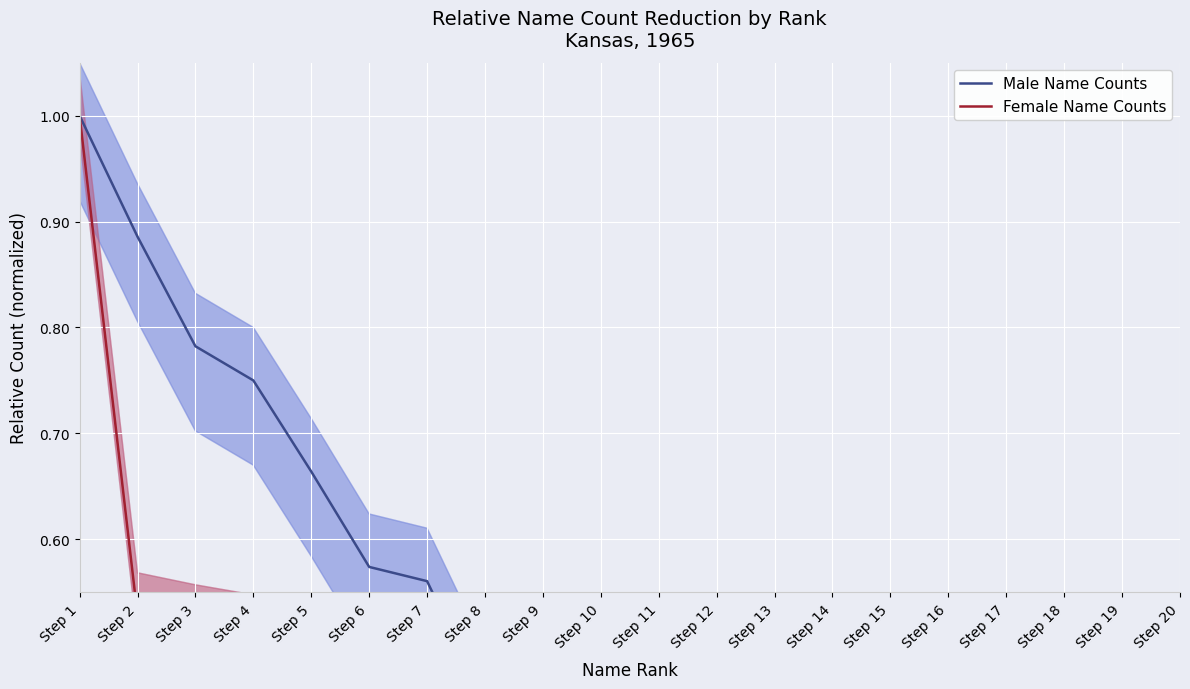

What is the total value across all series at Step 10?

0.8